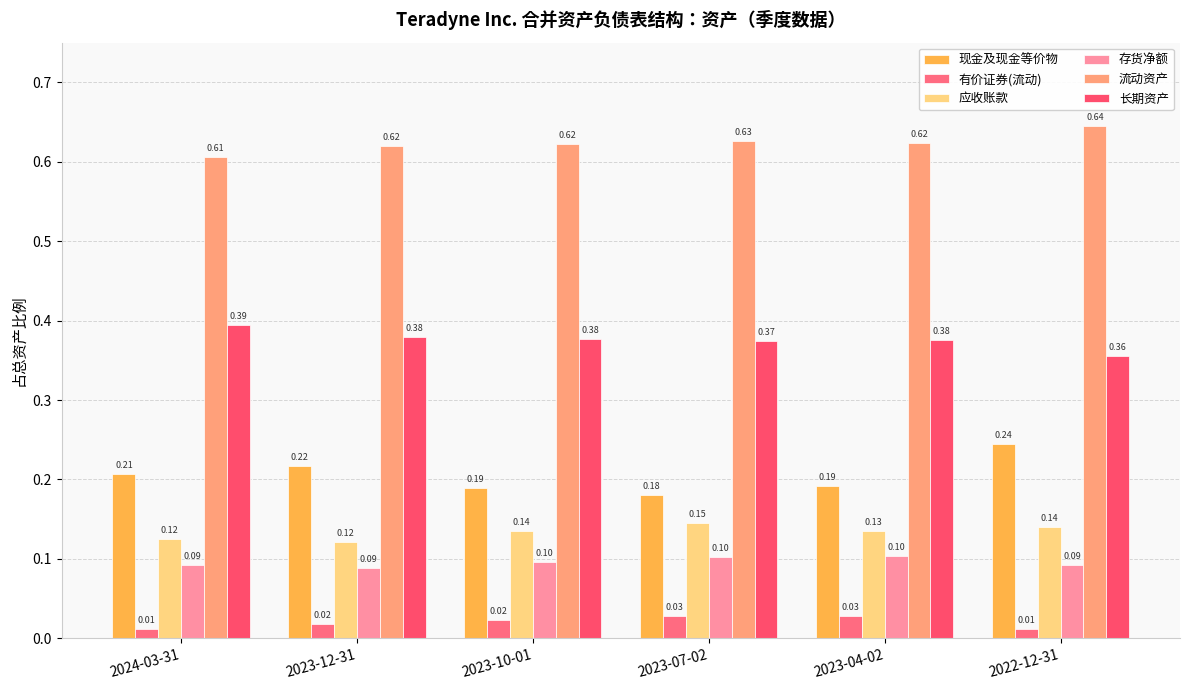

How many bars are there in each group?

6